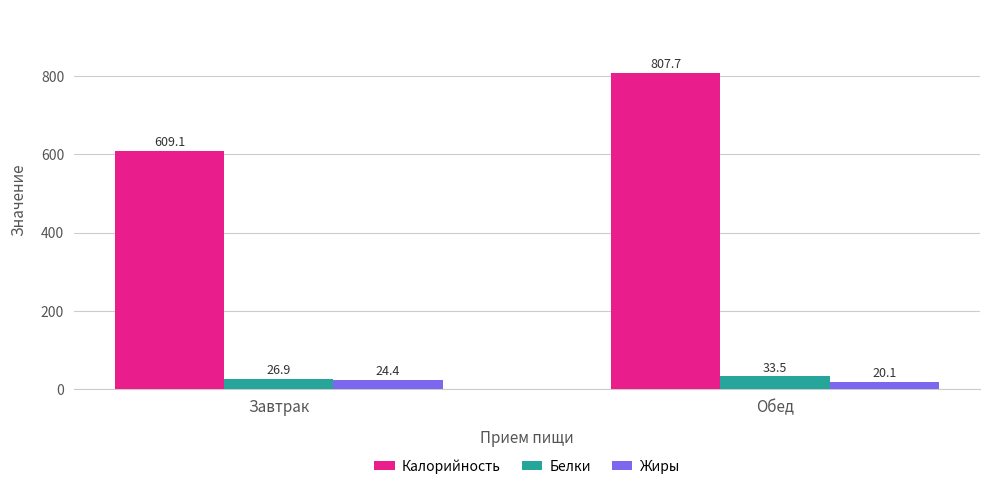

Reading left to right, list all the values displayed in this chart.

Калорийность: Завтрак=609.1	Обед=807.7
Белки: Завтрак=26.9	Обед=33.5
Жиры: Завтрак=24.4	Обед=20.1